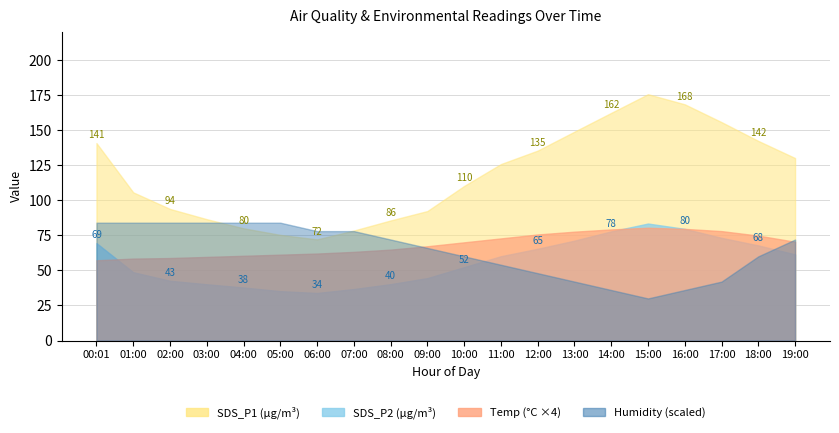

Is it true that Temp equals 32.2 at 11:00?

False